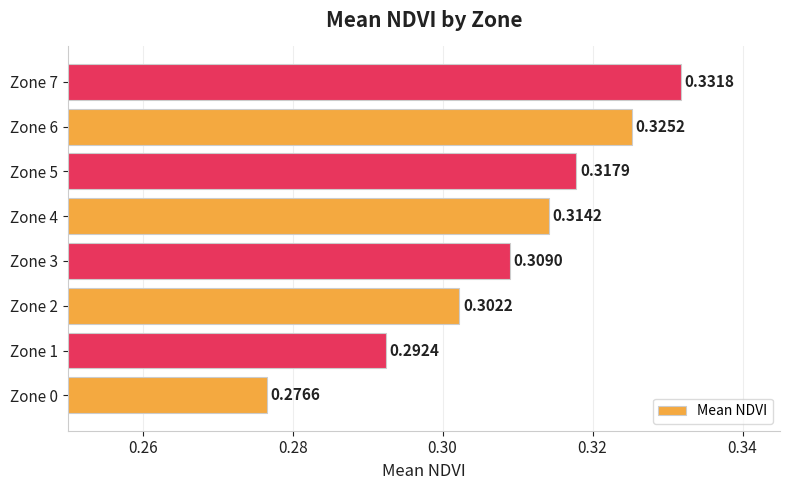

List the labels in order of value, largest first.

Zone 7, Zone 6, Zone 5, Zone 4, Zone 3, Zone 2, Zone 1, Zone 0